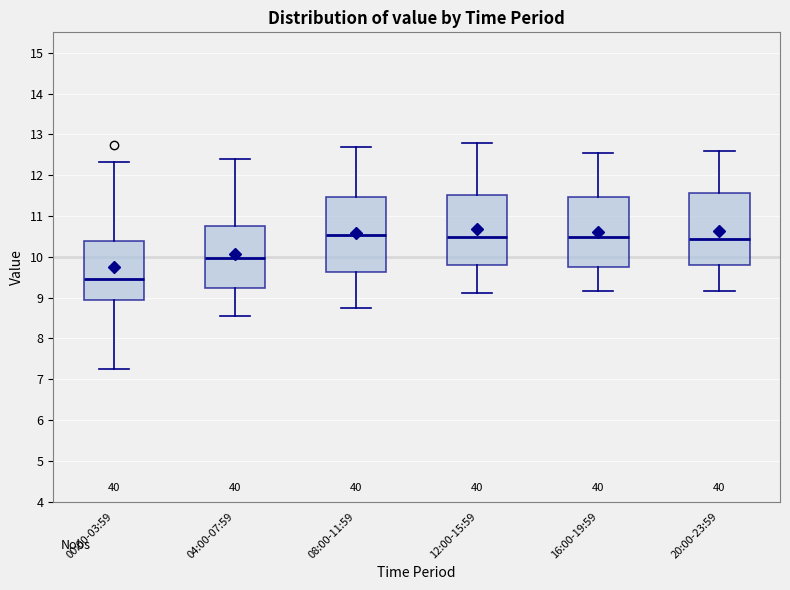

Reading left to right, transcribe this box plot: for each box, give where its median line is, the range the box spans, and where its two whiskers end, as read against the y-axis. The values are not printed on the chart, so give them approximately, as read against the axis.

00:00-03:59: median 9.5, box 8.9 to 10.4, whiskers 7.3 to 12.3
04:00-07:59: median 10.0, box 9.2 to 10.8, whiskers 8.6 to 12.4
08:00-11:59: median 10.5, box 9.6 to 11.5, whiskers 8.8 to 12.7
12:00-15:59: median 10.5, box 9.8 to 11.5, whiskers 9.1 to 12.8
16:00-19:59: median 10.5, box 9.7 to 11.5, whiskers 9.2 to 12.6
20:00-23:59: median 10.4, box 9.8 to 11.6, whiskers 9.2 to 12.6